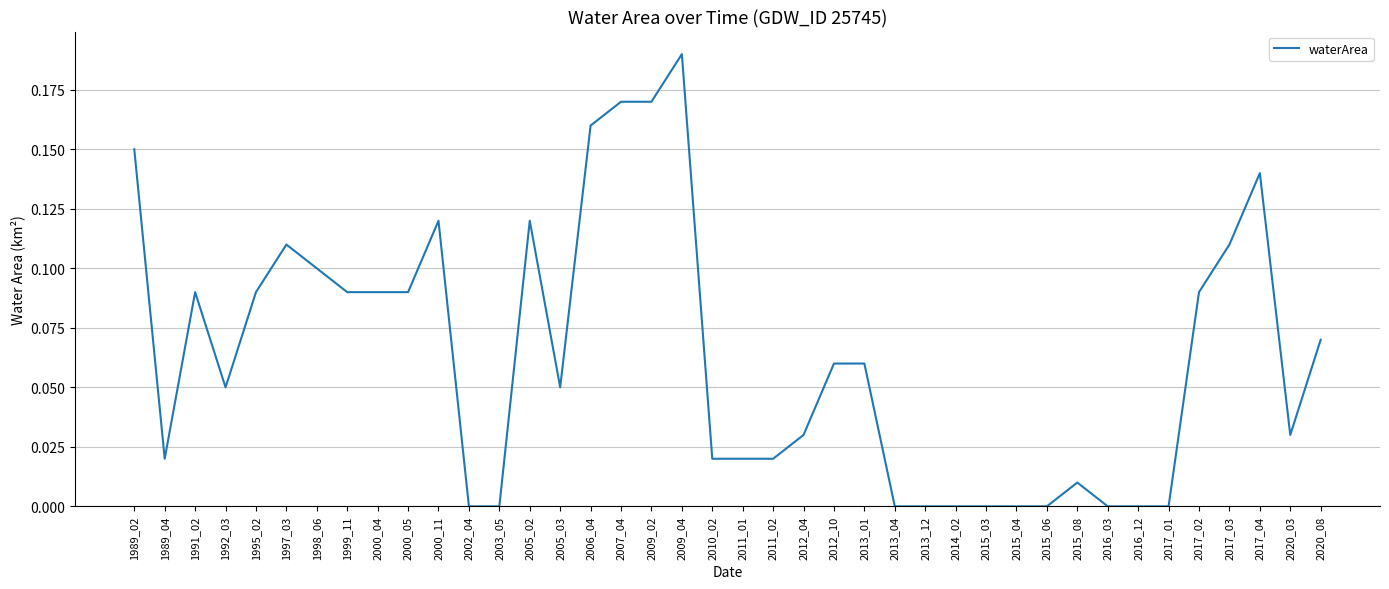

The value at 2000_05 is 0.1. True or false?

True